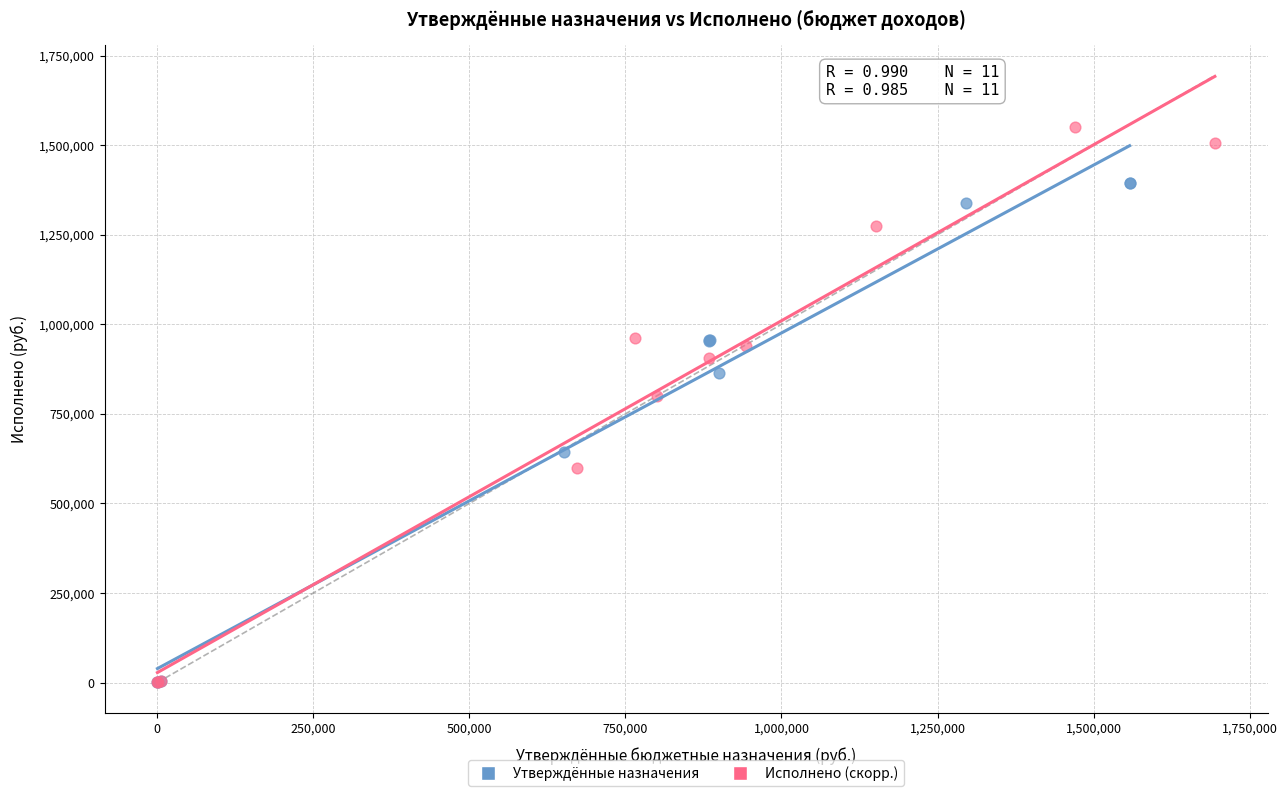

What are all the series names shown in the legend?

Утверждённые назначения, Исполнено (скорр.)